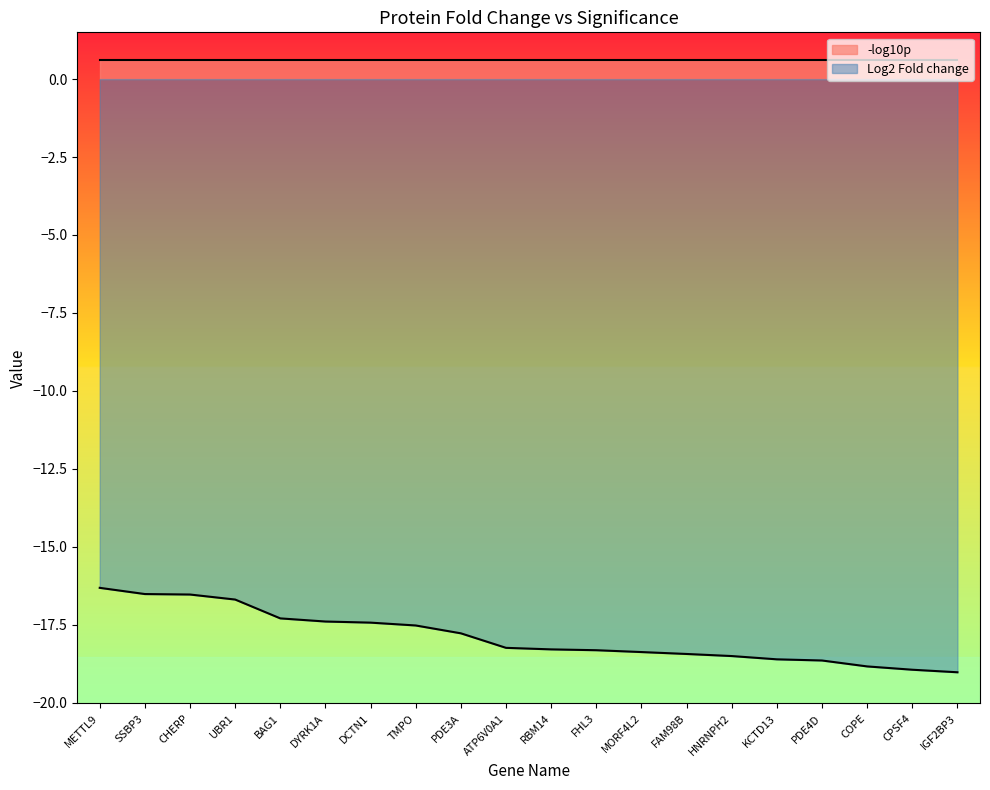

What is the sum of all values?

-357.8